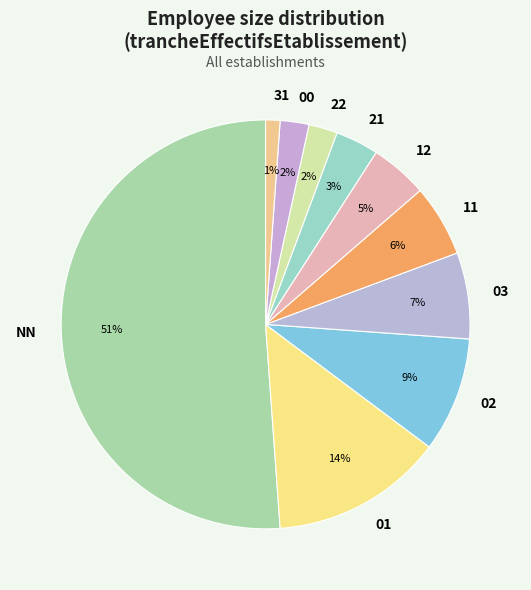

To the nearest percent, what is the difference between the largest and smallest slice percentages?

50%